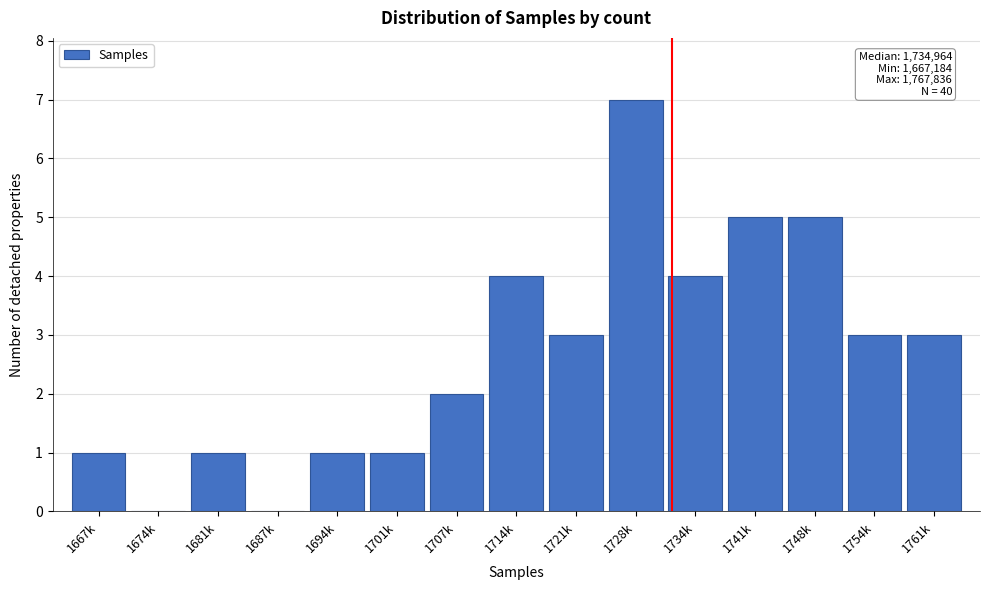

Reading right to left, transcribe all the data shown in this chart.

1761k=3	1754k=3	1748k=5	1741k=5	1734k=4	1728k=7	1721k=3	1714k=4	1707k=2	1701k=1	1694k=1	1687k=0	1681k=1	1674k=0	1667k=1